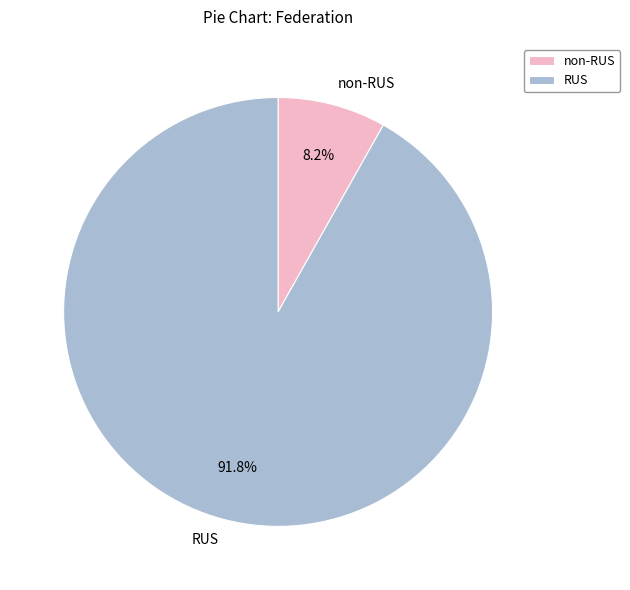

Which category has the smallest portion of the pie?

non-RUS